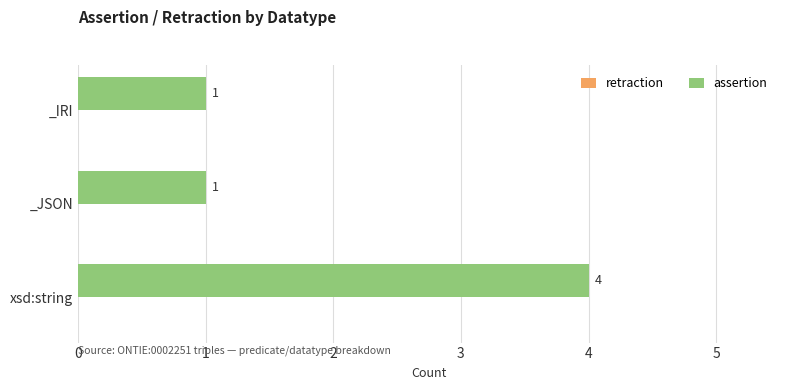

What is the sum of all values?

6